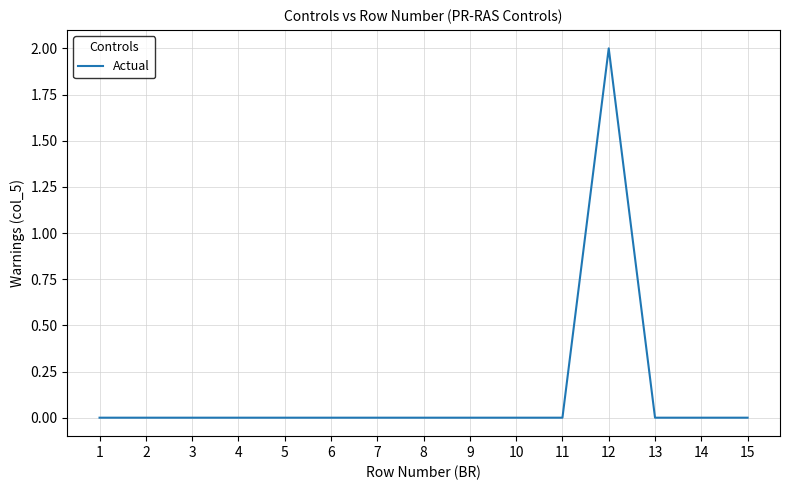

The value at 2 is 0. True or false?

True